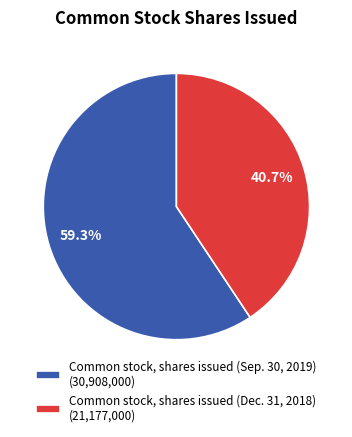

Which has a higher value, Common stock, shares issued (Dec. 31, 2018) or Common stock, shares issued (Sep. 30, 2019)?

Common stock, shares issued (Sep. 30, 2019)